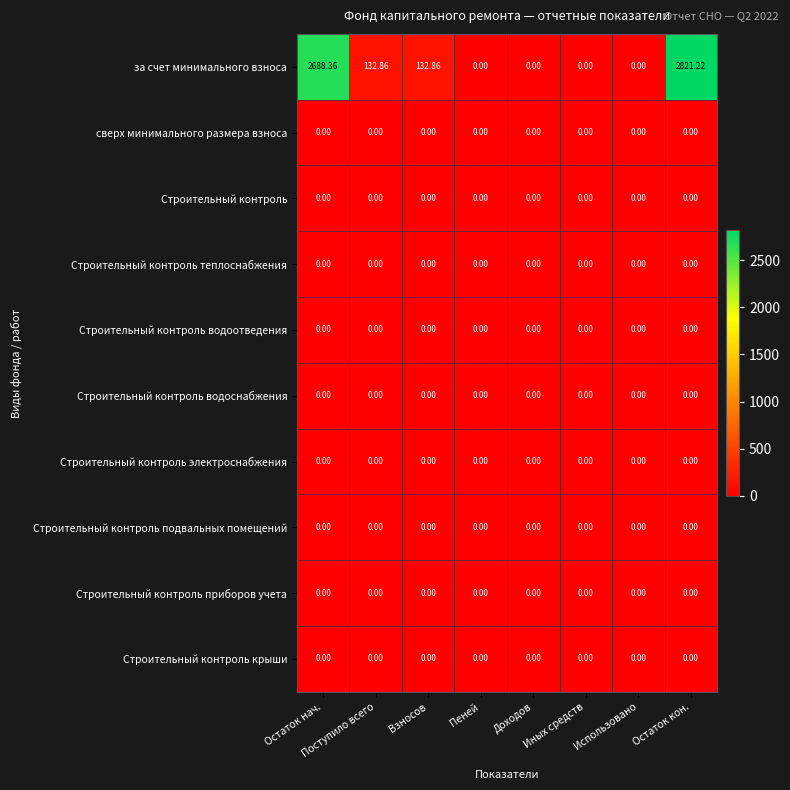

Between Остаток нач. and Остаток кон., which series saw the biggest shift?

за счет минимального взноса